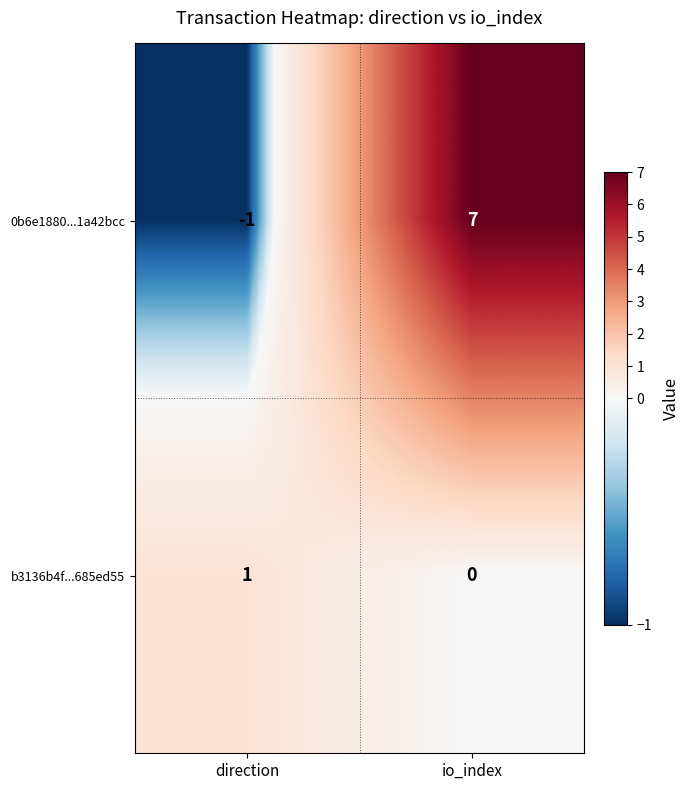

Is it true that 0b6e1880...1a42bcc equals -2 at direction?

False